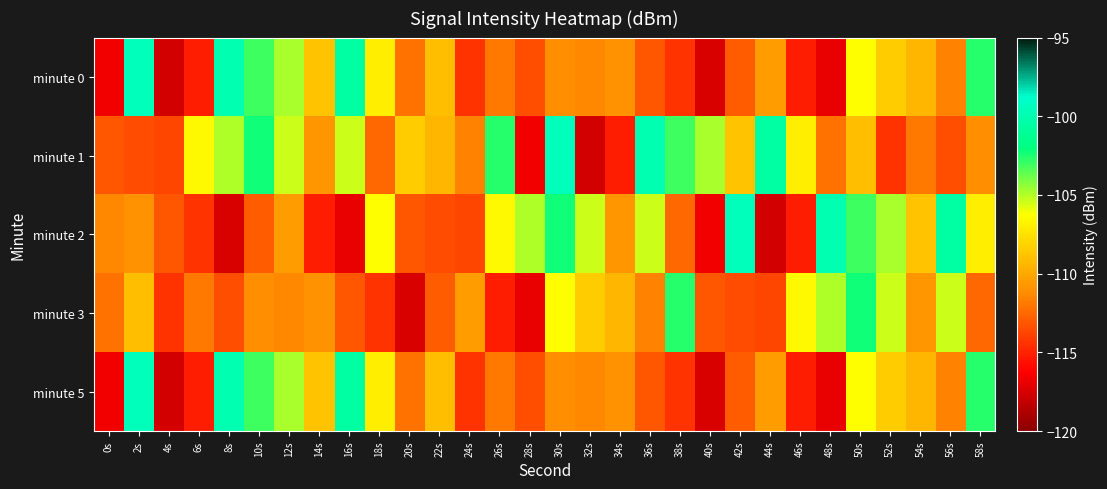

Which has a higher value, 12s or 30s?

12s